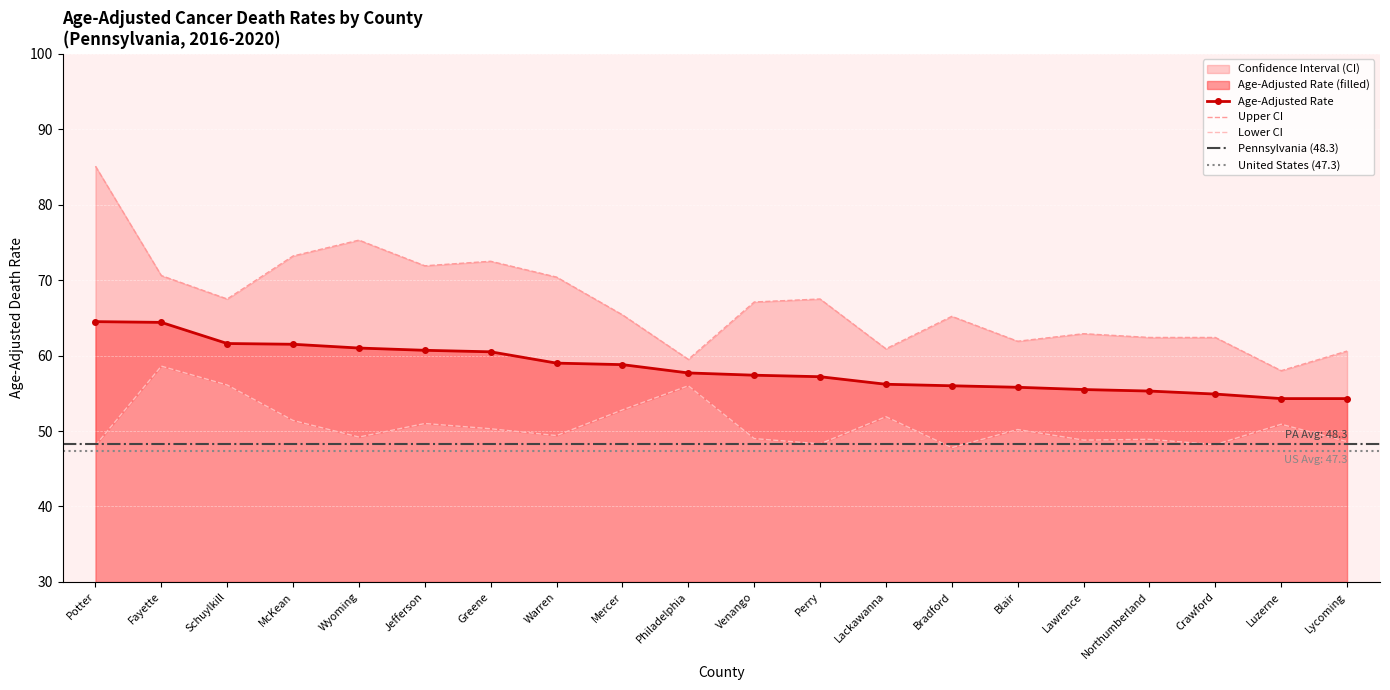

What is the average value of the Upper CI series?

67.0